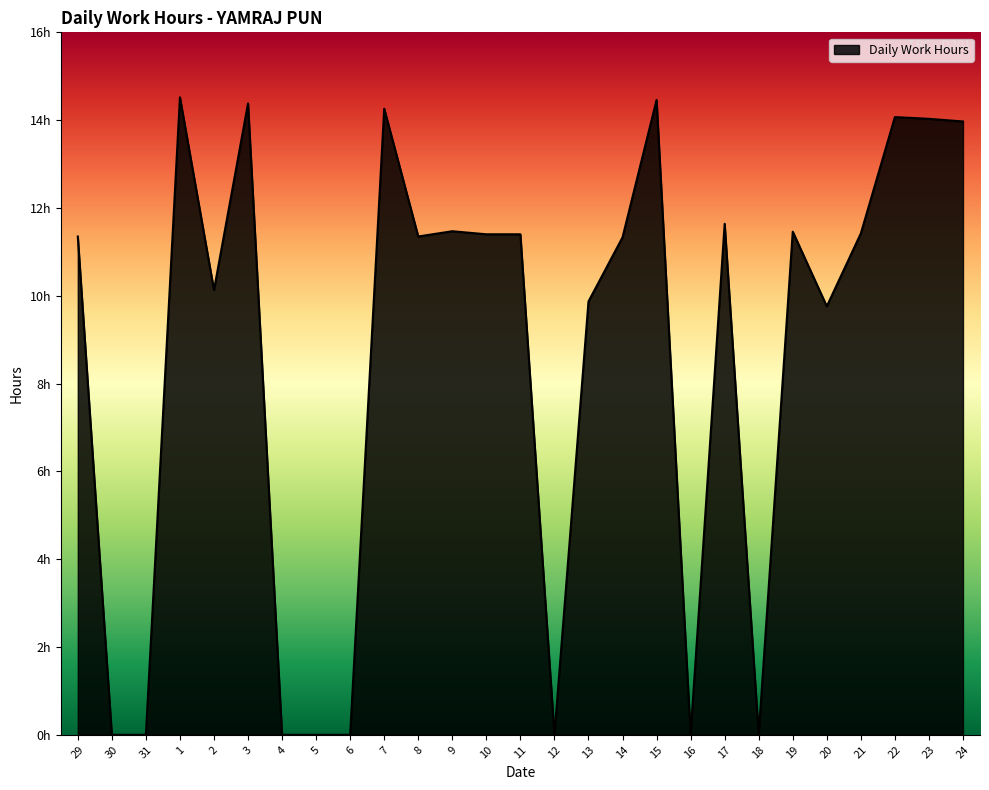

What is the ratio of the value at 3 to the value at 10?

1.3